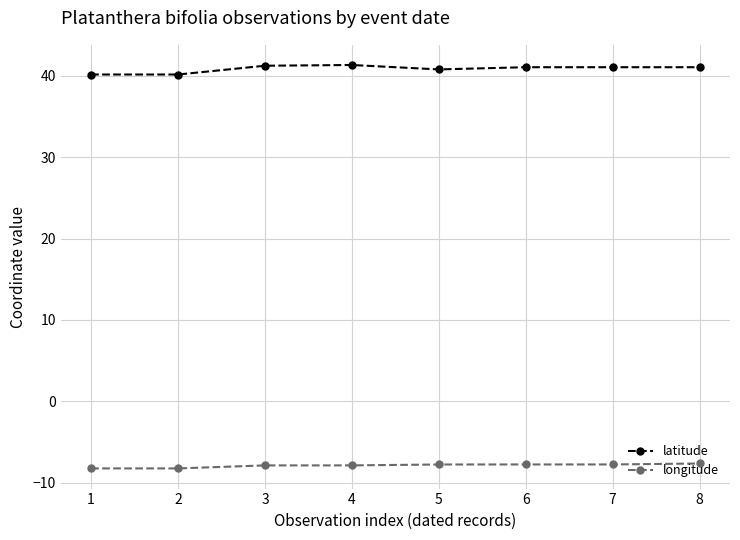

What is the smallest value displayed?

-8.2